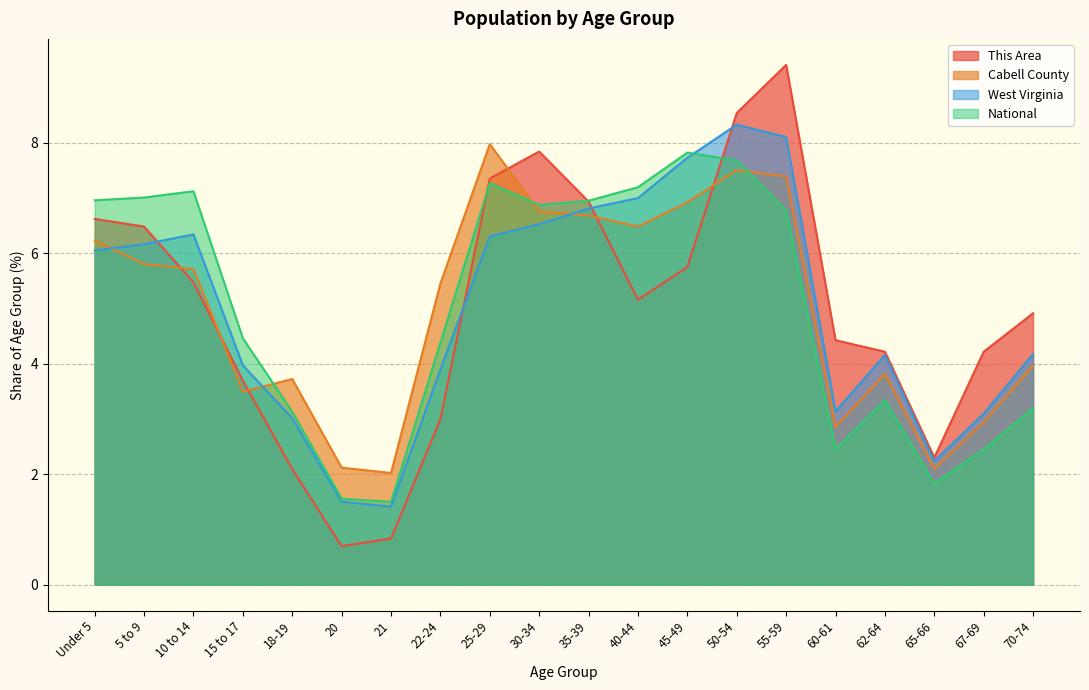

What is the difference between the maximum and minimum values in the National series?

6.3